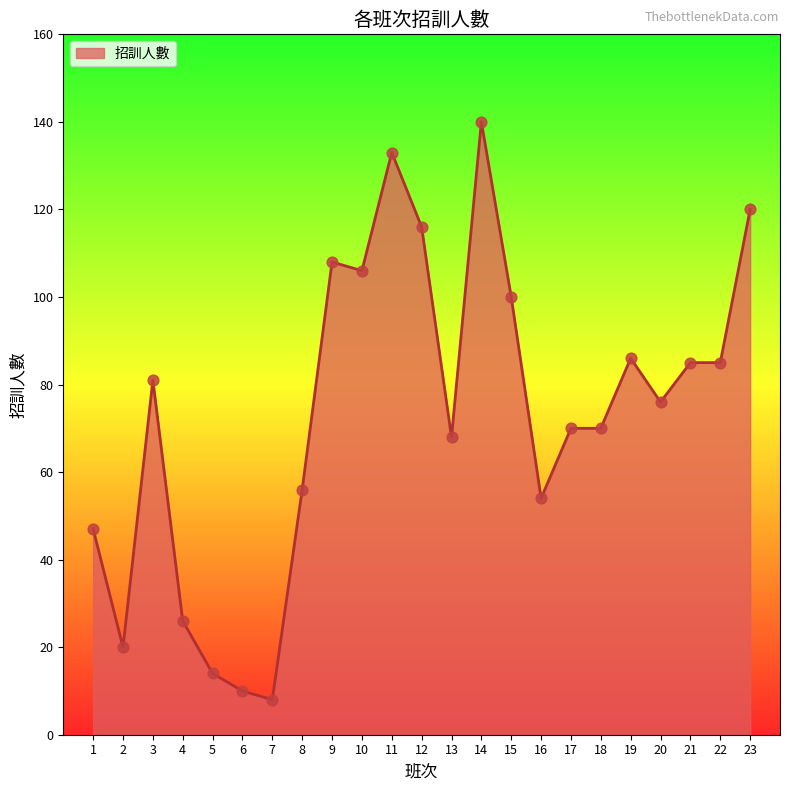

What is the ratio of the value at 8 to the value at 9?

0.5